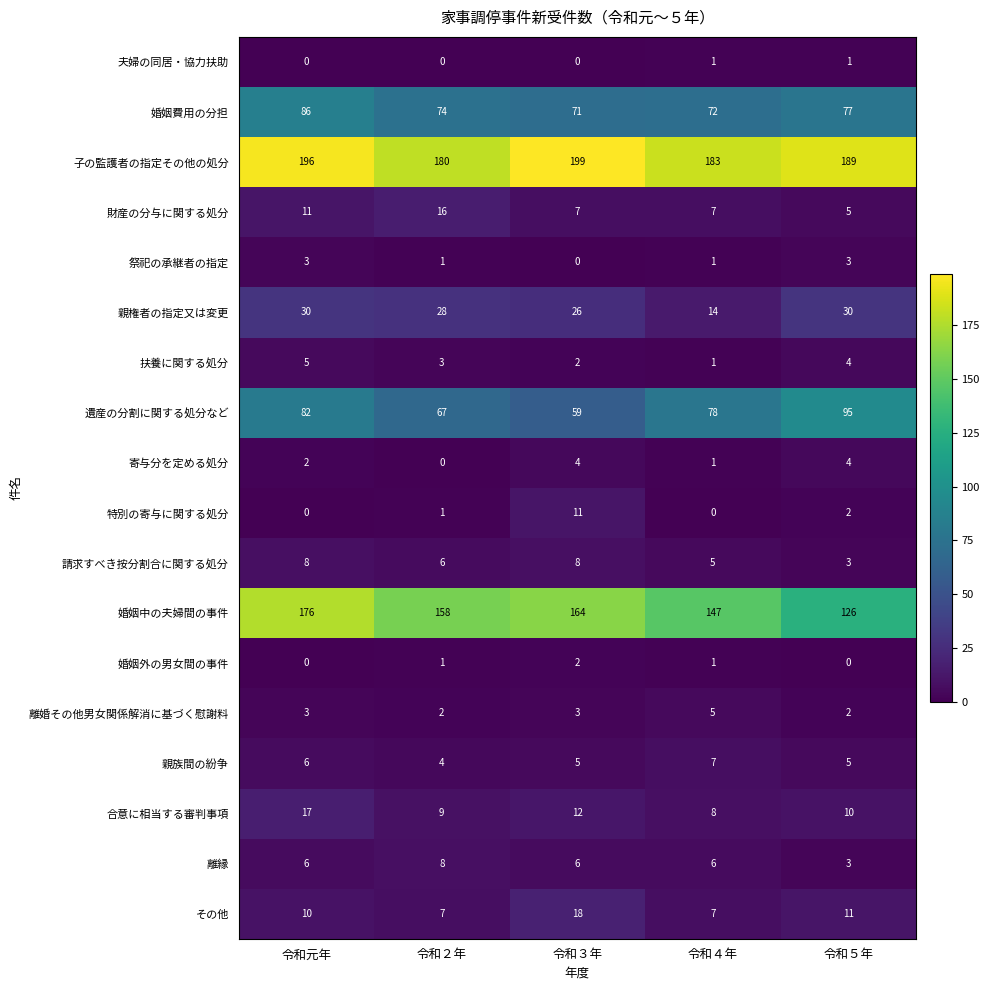

Read the 婚姻中の夫婦間の事件 value at 令和５年.

126